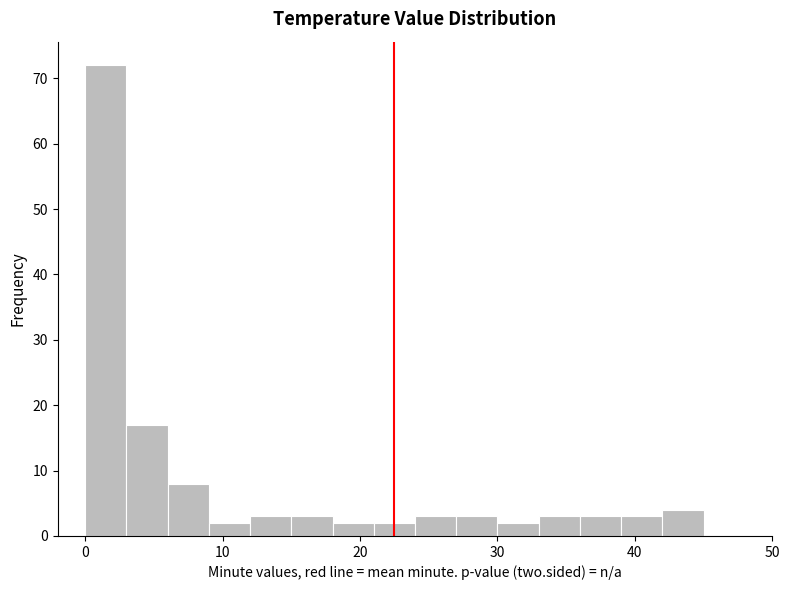

Around what value on the x-axis is the tallest bar? Give the approximate position of its centre, as read against the axis.

2